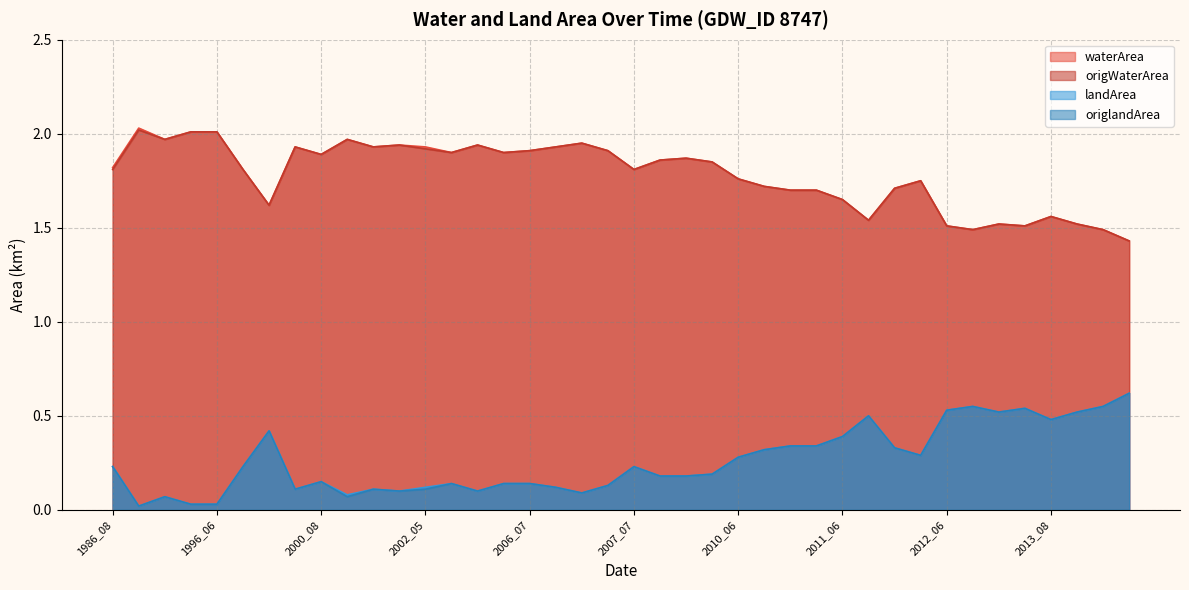

True or false: origWaterArea has more than 0 points higher than both neighbors.

True